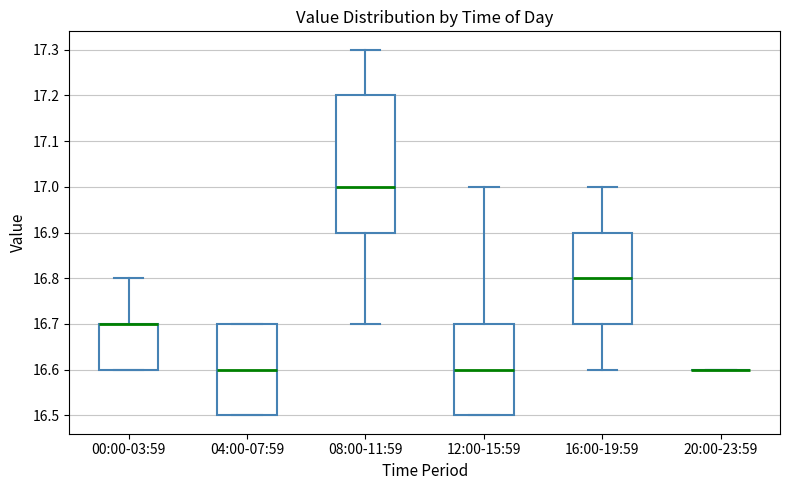

Reading left to right, transcribe this box plot: for each box, give where its median line is, the range the box spans, and where its two whiskers end, as read against the y-axis. The values are not printed on the chart, so give them approximately, as read against the axis.

00:00-03:59: median 16.7 (drawn on the box's upper edge), box 16.6 to 16.7, whiskers 16.6 to 16.8
04:00-07:59: median 16.6, box 16.5 to 16.7, whiskers 16.5 to 16.7
08:00-11:59: median 17.0, box 16.9 to 17.2, whiskers 16.7 to 17.3
12:00-15:59: median 16.6, box 16.5 to 16.7, whiskers 16.5 to 17.0
16:00-19:59: median 16.8, box 16.7 to 16.9, whiskers 16.6 to 17.0
20:00-23:59: box collapsed to a line at 16.6, whiskers 16.6 to 16.6